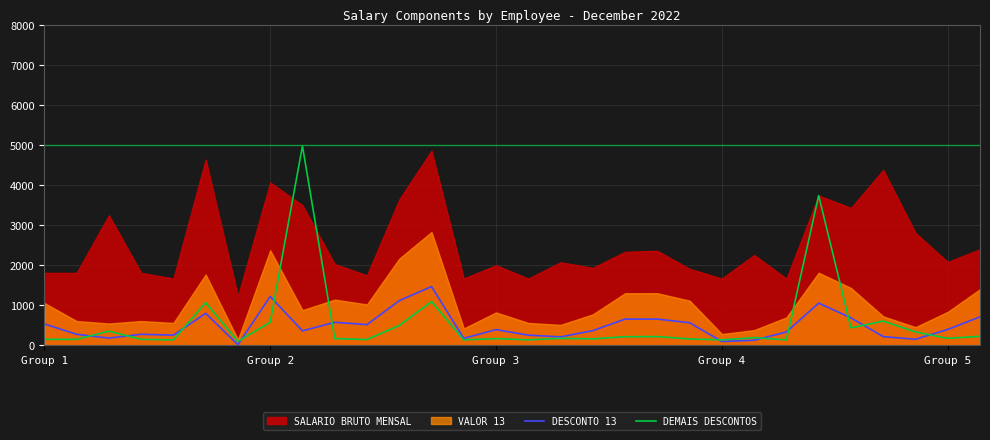

The value of DESCONTO 13 at 13 is 169.6. True or false?

True